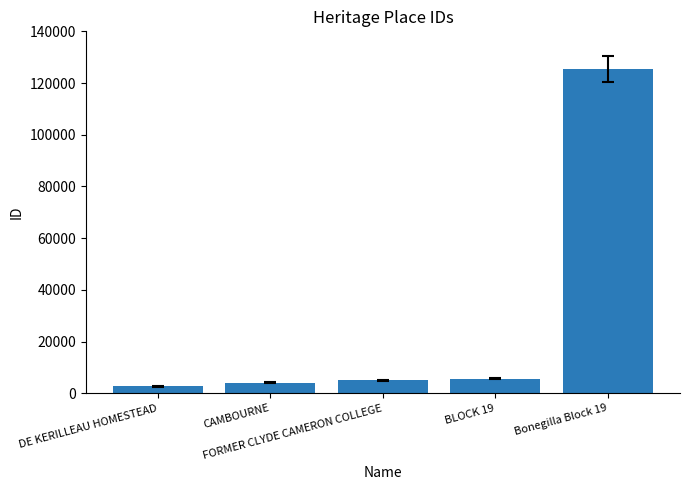

What is the value of the 2nd bar from the left?

4062